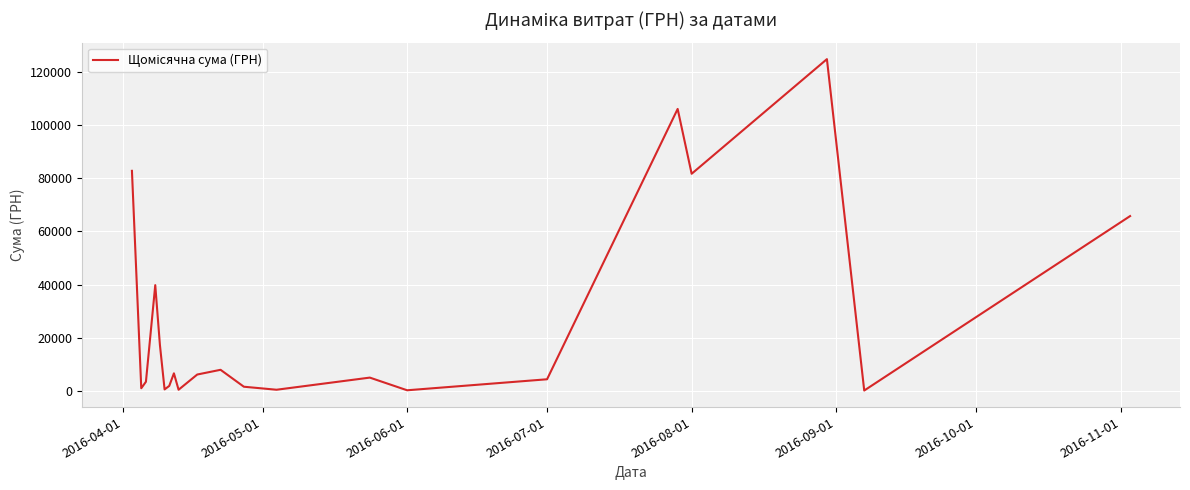

How many interior local peaks (higher than both neighbors) does the data have?

6